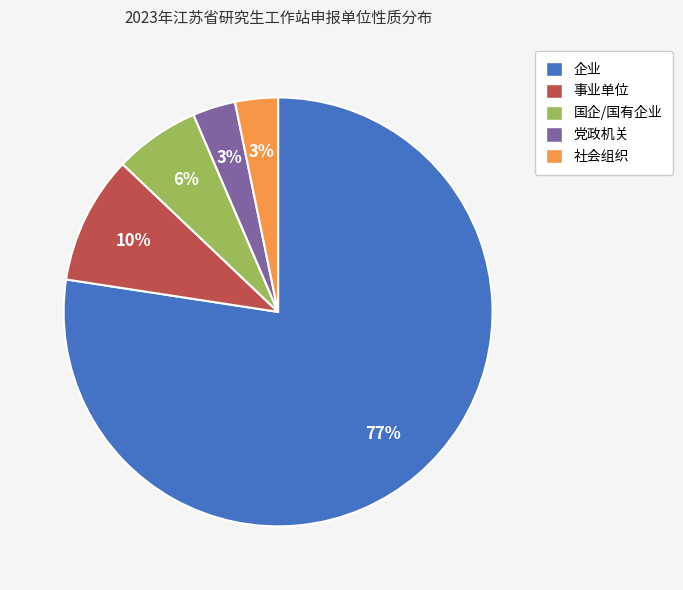

Is the sum of 事业单位 and 社会组织 greater than half?

No